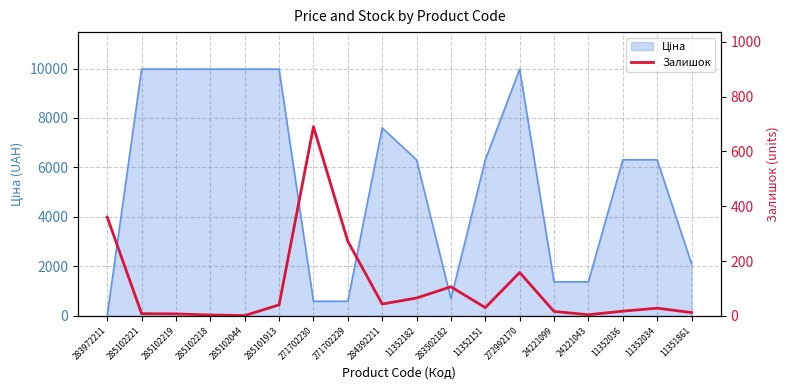

Reading left to right, what are all the values shown in this chart?

283972211=360	285102221=8	285102219=7	285102218=3	285102044=1	285101913=40	271702230=690	271702229=272	284392211=43	11352182=65	283502182=106	11352151=30	272992170=158	24221099=16	24221043=4	11352036=17	11352034=28	11351861=12